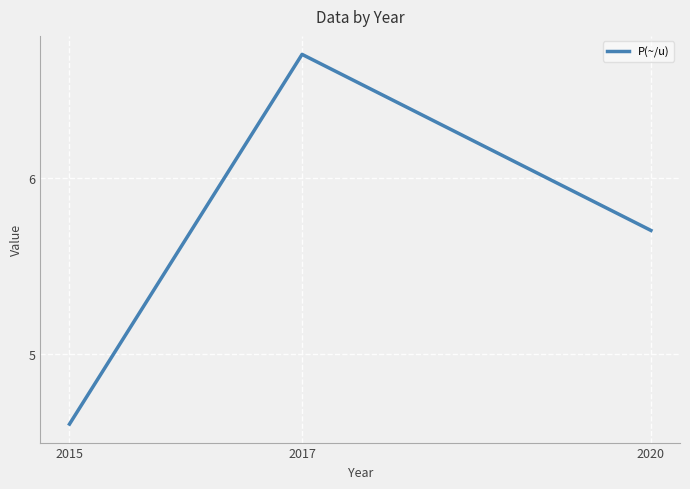

Where does the data first go above 5?

2017